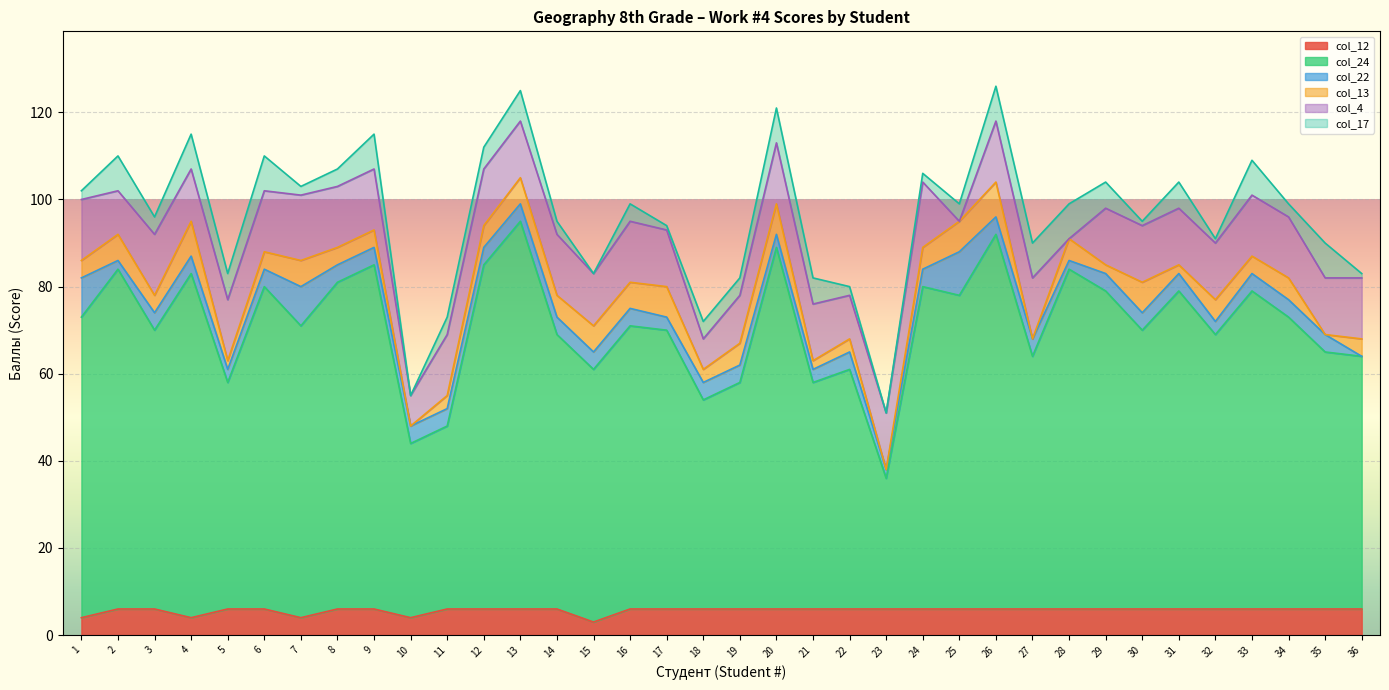

Count the number of data series in this chart.

6